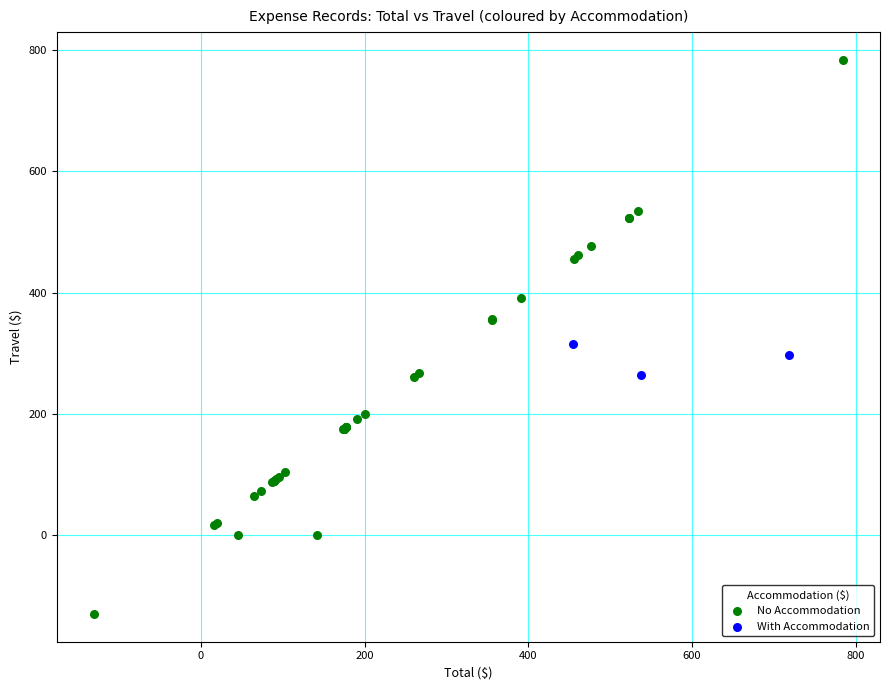

Which series contains the lowest Y value?

No Accommodation